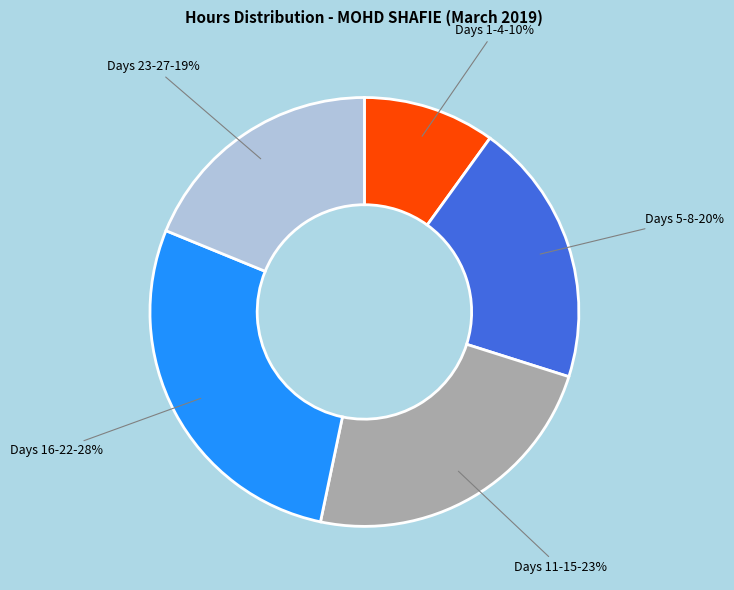

Does any single category account for the majority?

No